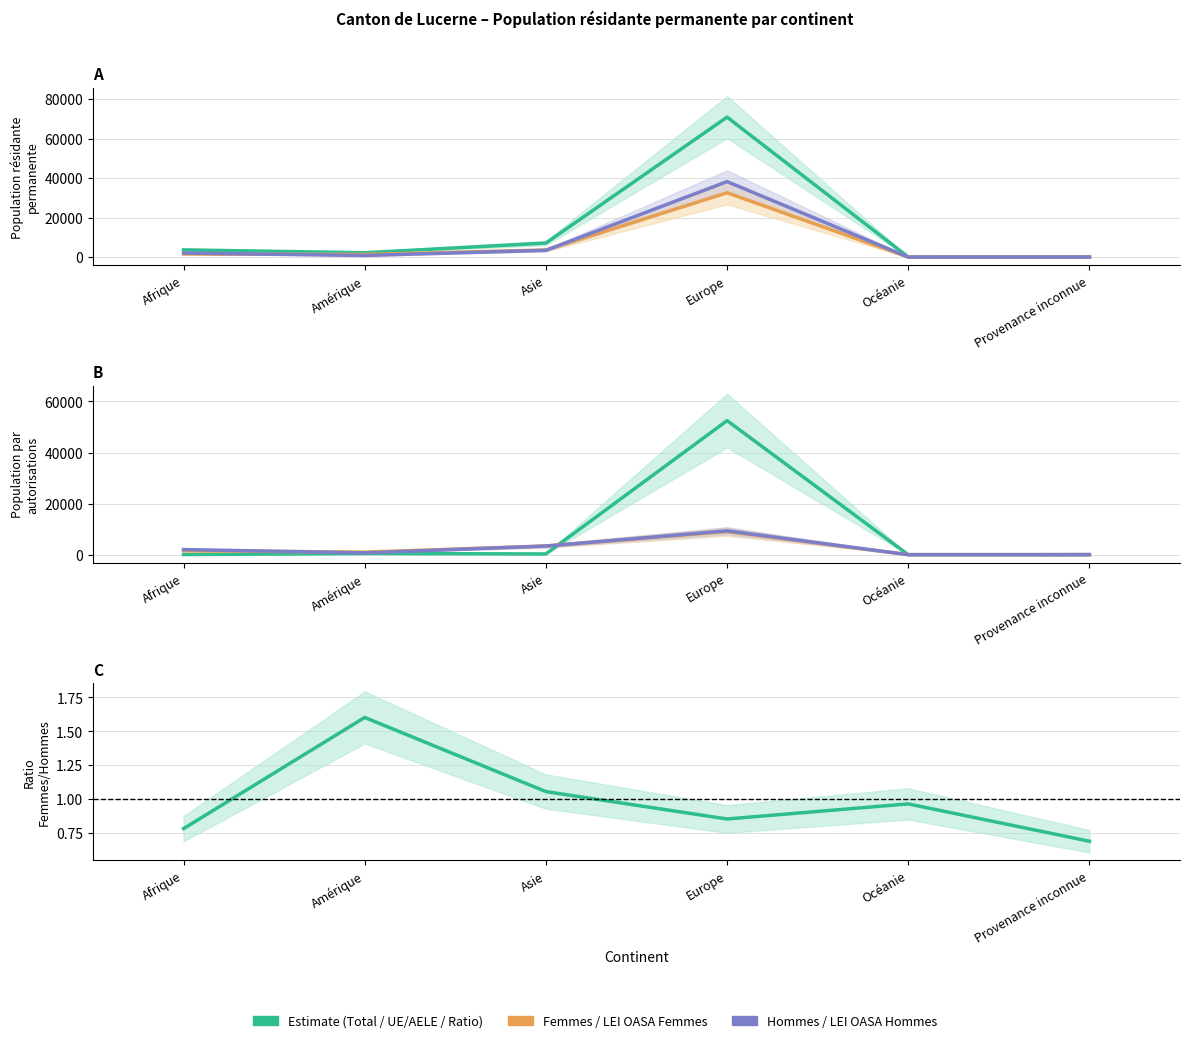

Which series has the largest range (max minus min)?

Total